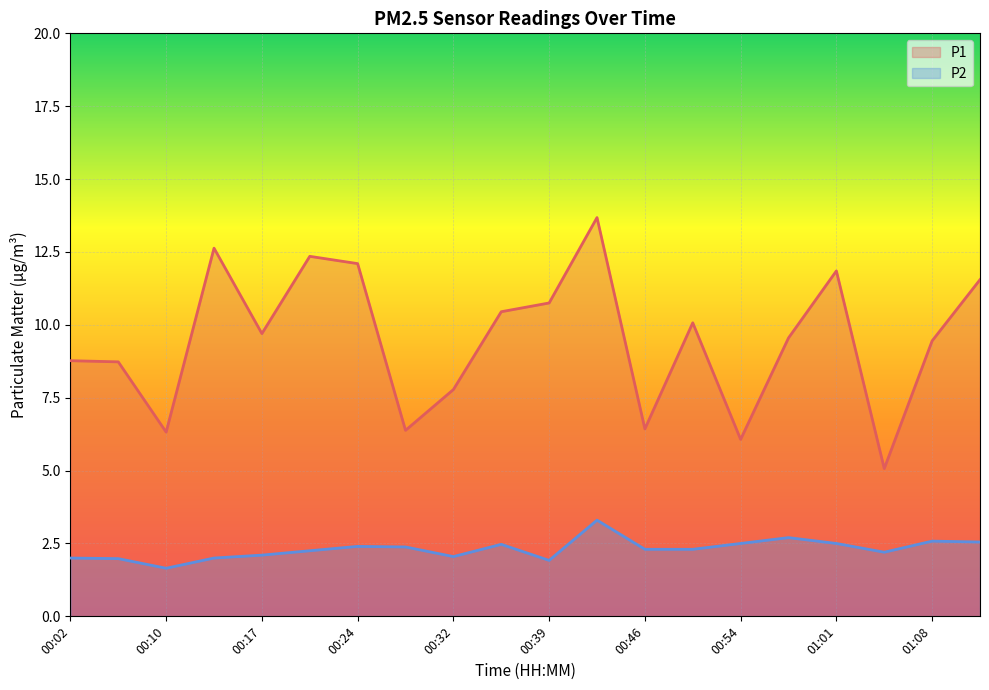

Rank the series at 00:54 from highest to lowest value.

P1, P2